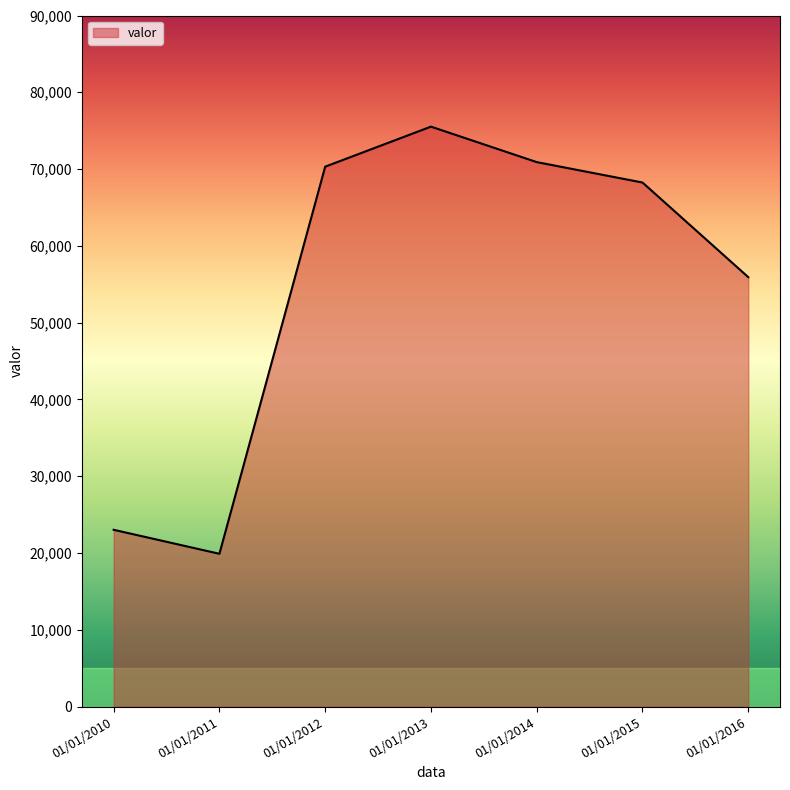

What is the sum of all values?

383844